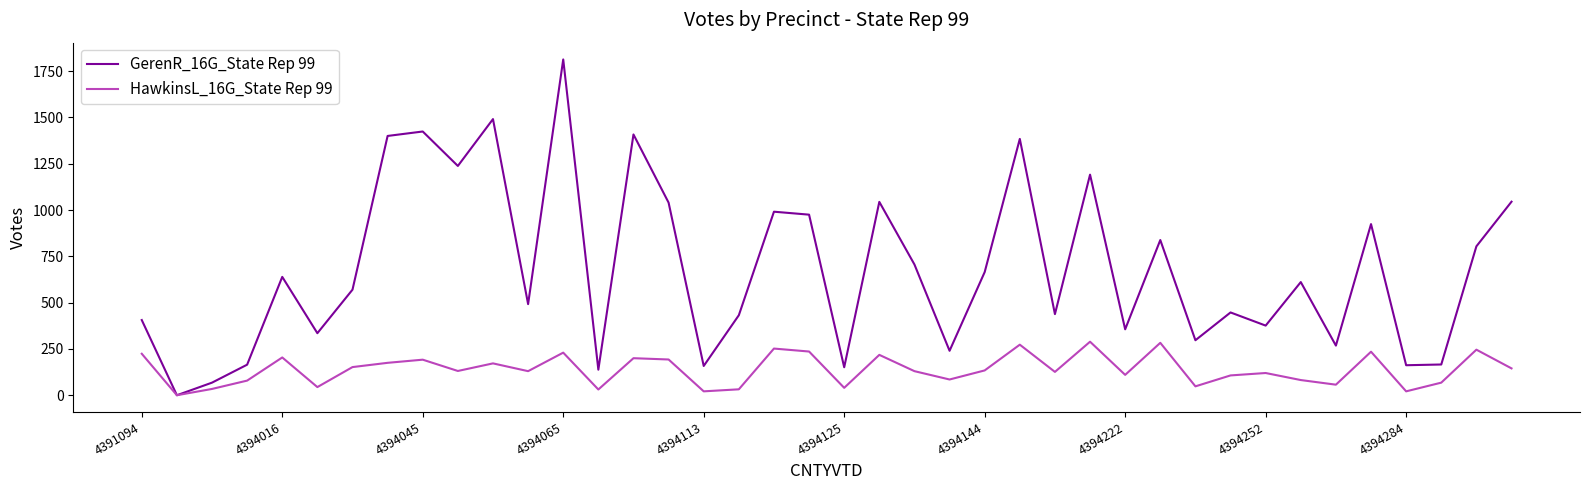

Which series has the largest range (max minus min)?

GerenR_16G_State Rep 99